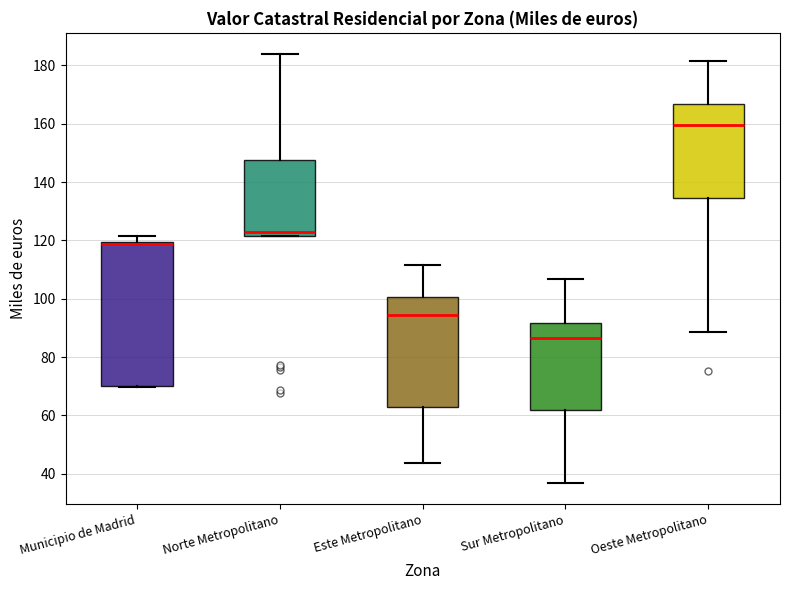

Where is the lower edge of the box for Sur Metropolitano on the y-axis? The values are not printed on the chart, so give them approximately, as read against the axis.

62